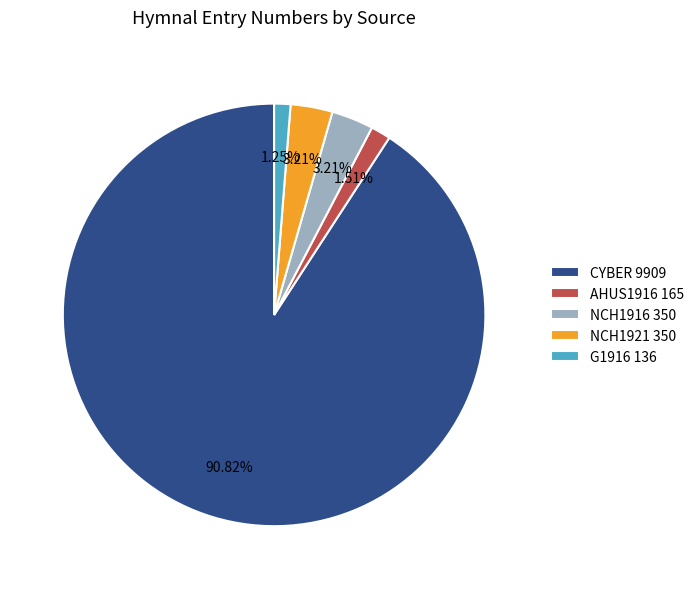

Which has a higher value, G1916 136 or NCH1916 350?

NCH1916 350